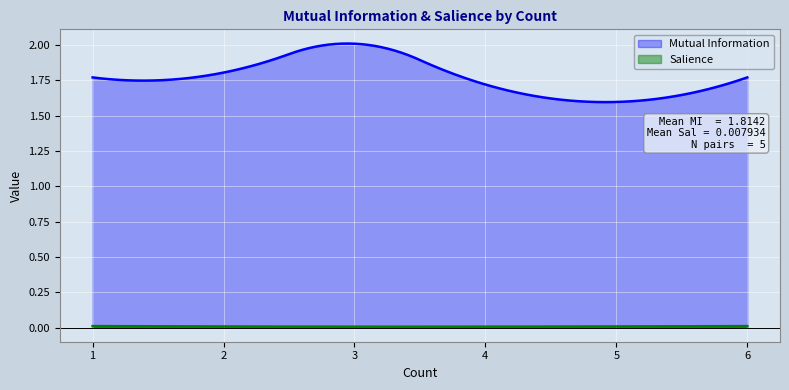

Which series has the widest spread of values?

Mutual Information